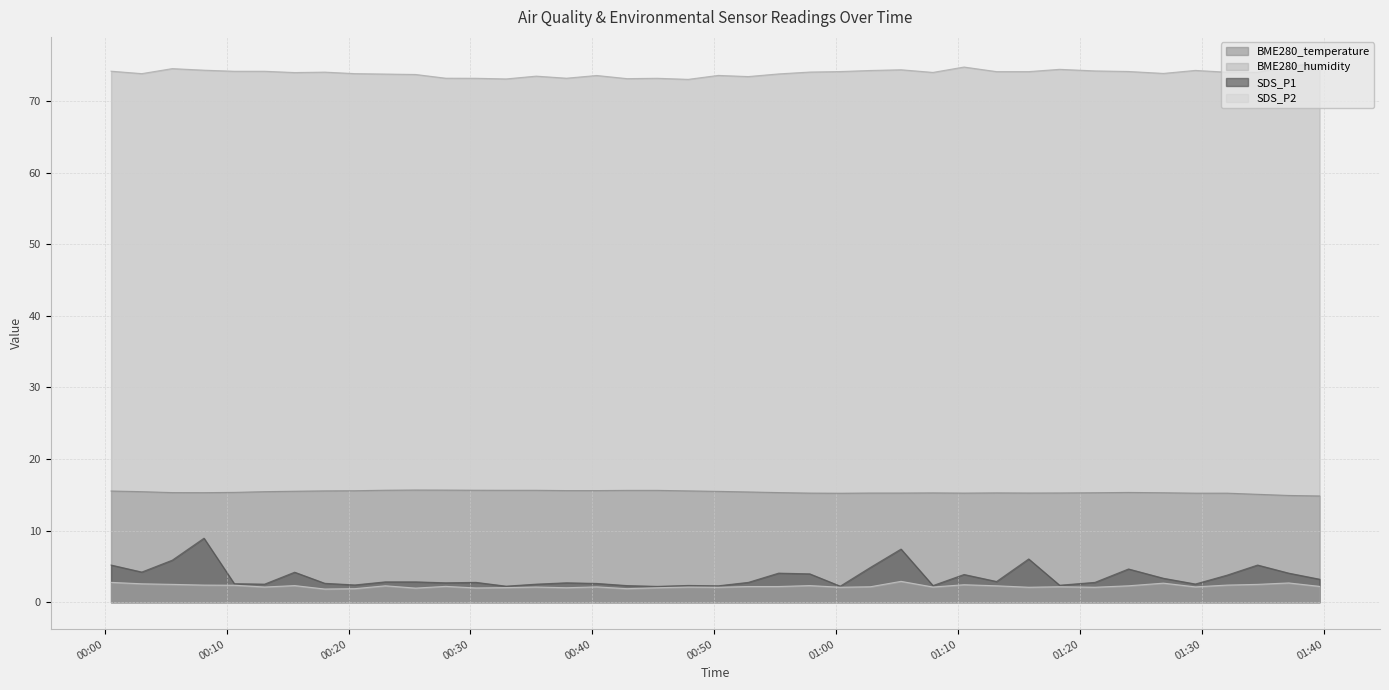

True or false: BME280_temperature has more than 0 points higher than both neighbors.

True